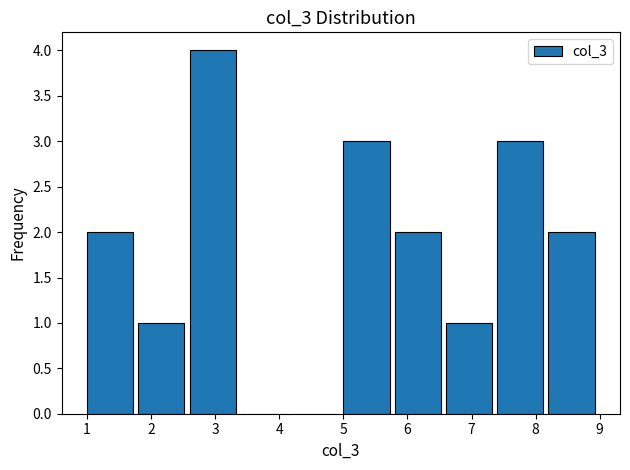

Reading left to right, list every bar in this chart as the range it spans on the x-axis followed by its height. The values are not printed on the chart, so give them approximately, as read against the axis.

1.0 to 1.8: 2
1.8 to 2.6: 1
2.6 to 3.4: 4
3.4 to 4.2: 0
4.2 to 5.0: 0
5.0 to 5.8: 3
5.8 to 6.6: 2
6.6 to 7.4: 1
7.4 to 8.2: 3
8.2 to 9.0: 2